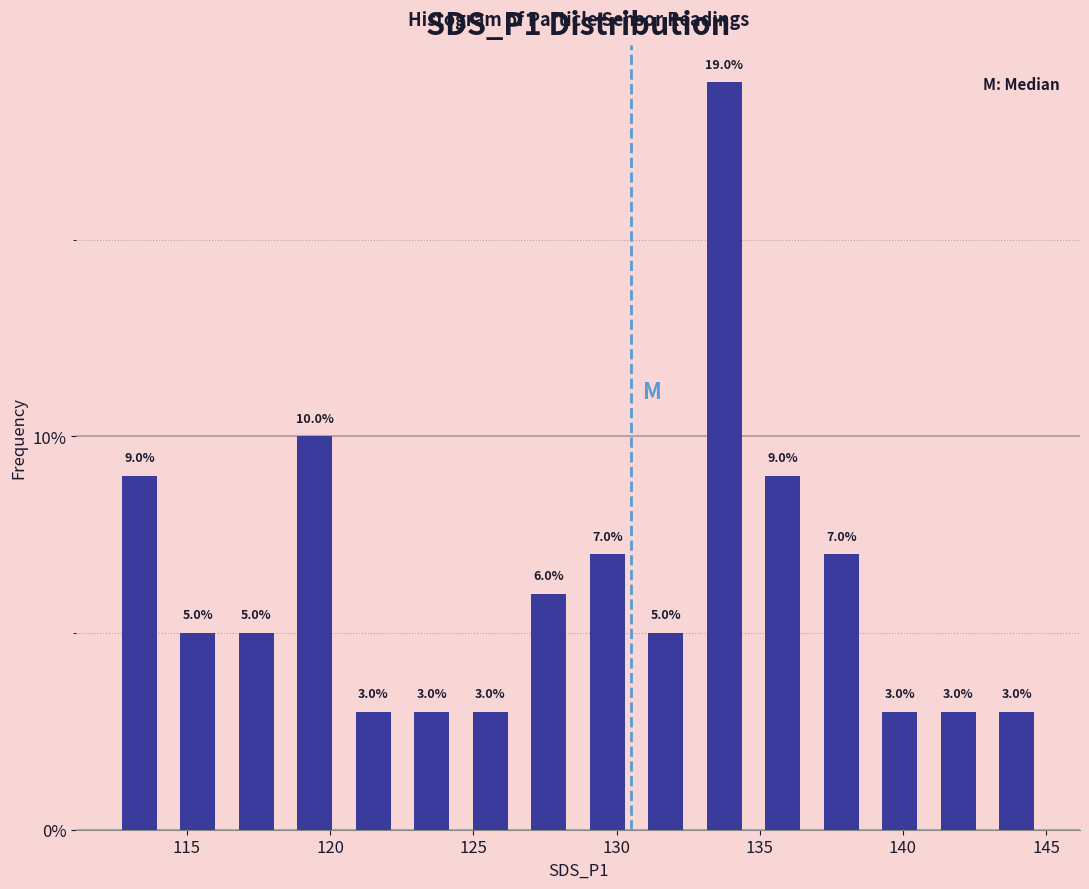

Reading left to right, list every bar in this chart as the range it spans on the x-axis followed by its height. The bar edges are not printed on the chart, so give them approximately, as read against the axis.

112.5 to 114.5: 9.0
114.5 to 116.5: 5.0
116.5 to 118.5: 5.0
118.5 to 120.5: 10.0
120.5 to 122.5: 3.0
122.5 to 124.5: 3.0
124.5 to 126.5: 3.0
126.5 to 128.5: 6.0
128.5 to 130.5: 7.0
130.5 to 132.5: 5.0
132.5 to 135.0: 19.0
135.0 to 137.0: 9.0
137.0 to 139.0: 7.0
139.0 to 141.0: 3.0
141.0 to 143.0: 3.0
143.0 to 145.0: 3.0